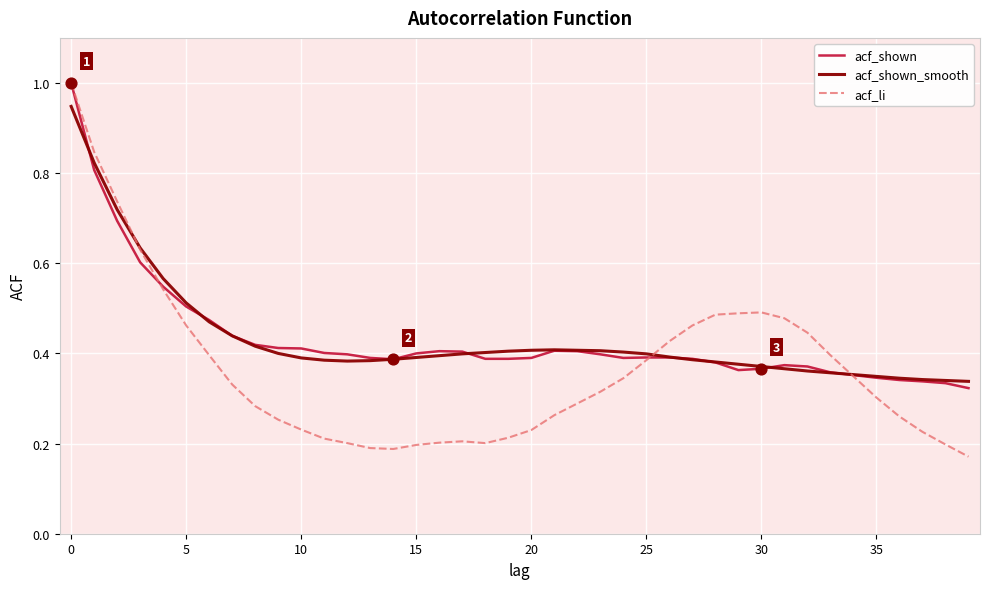

What is the maximum value for acf_shown?

1.0